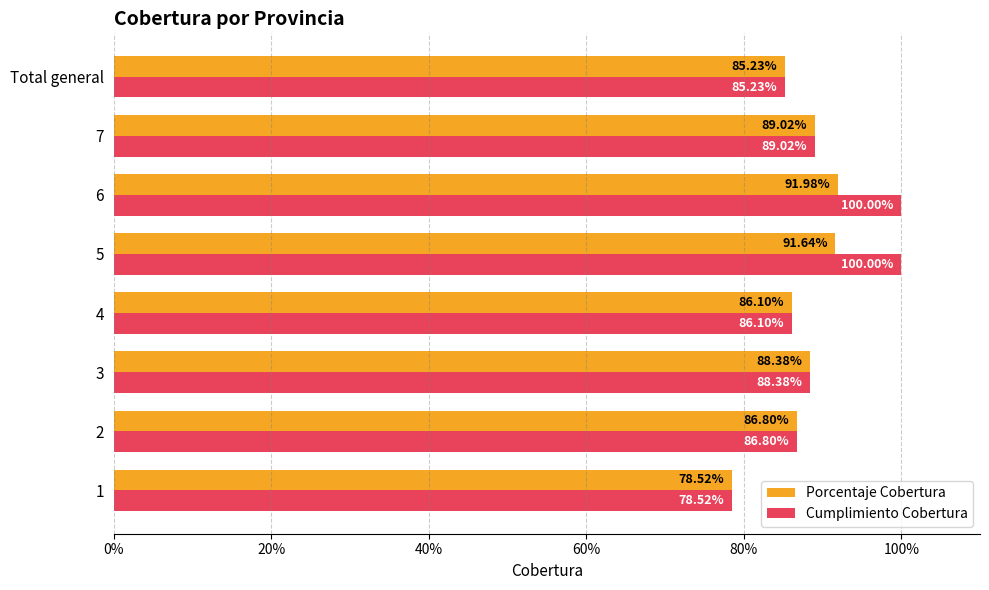

What are all the series names shown in the legend?

Porcentaje Cobertura, Cumplimiento Cobertura